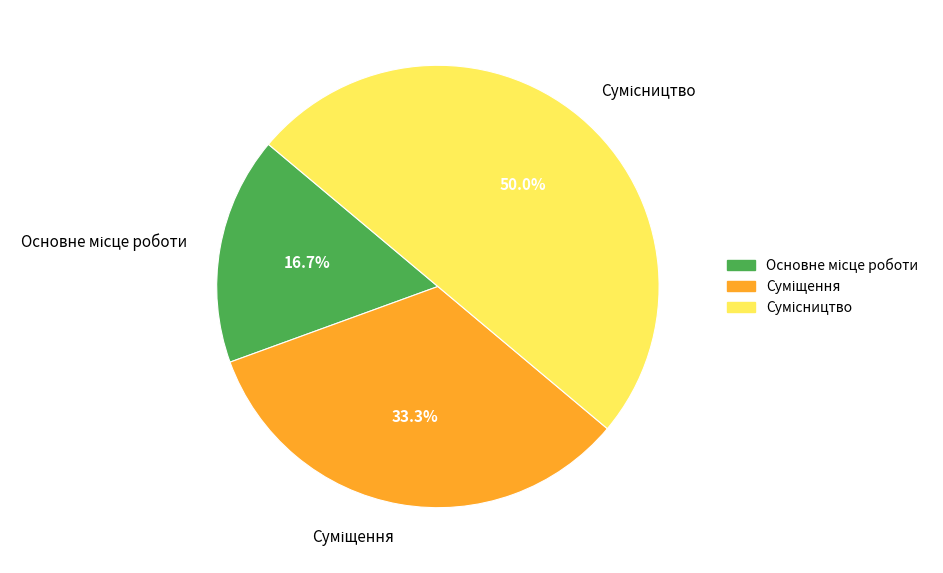

What is the change in value from Основне місце роботи to Суміщення?

+1